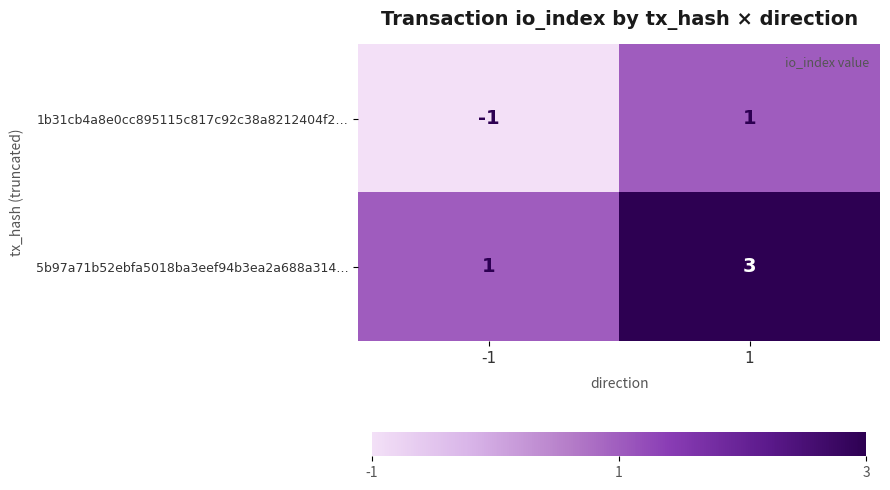

Rank the series by their average value, from highest to lowest.

5b97a71b52ebfa5018ba3eef94b3ea2a688a314…, 1b31cb4a8e0cc895115c817c92c38a8212404f2…